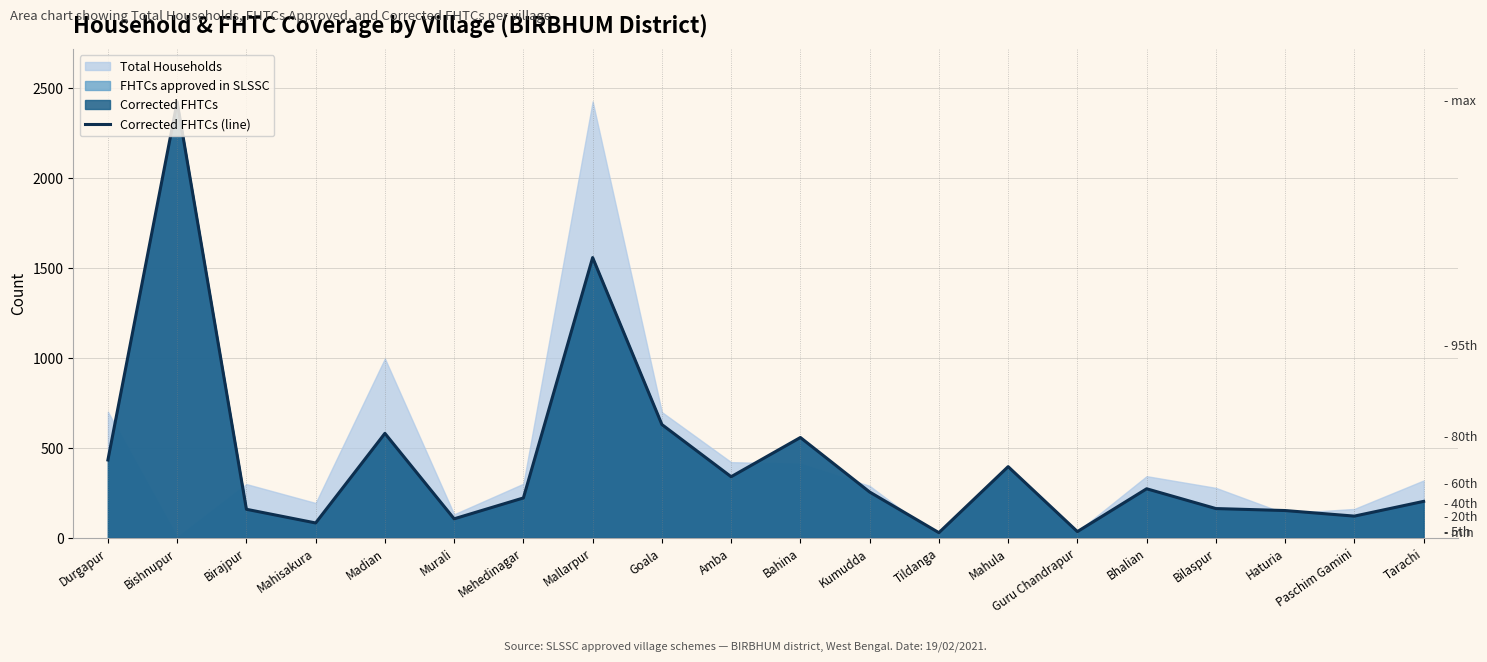

Which has a higher value, Mahula or Mahisakura?

Mahula